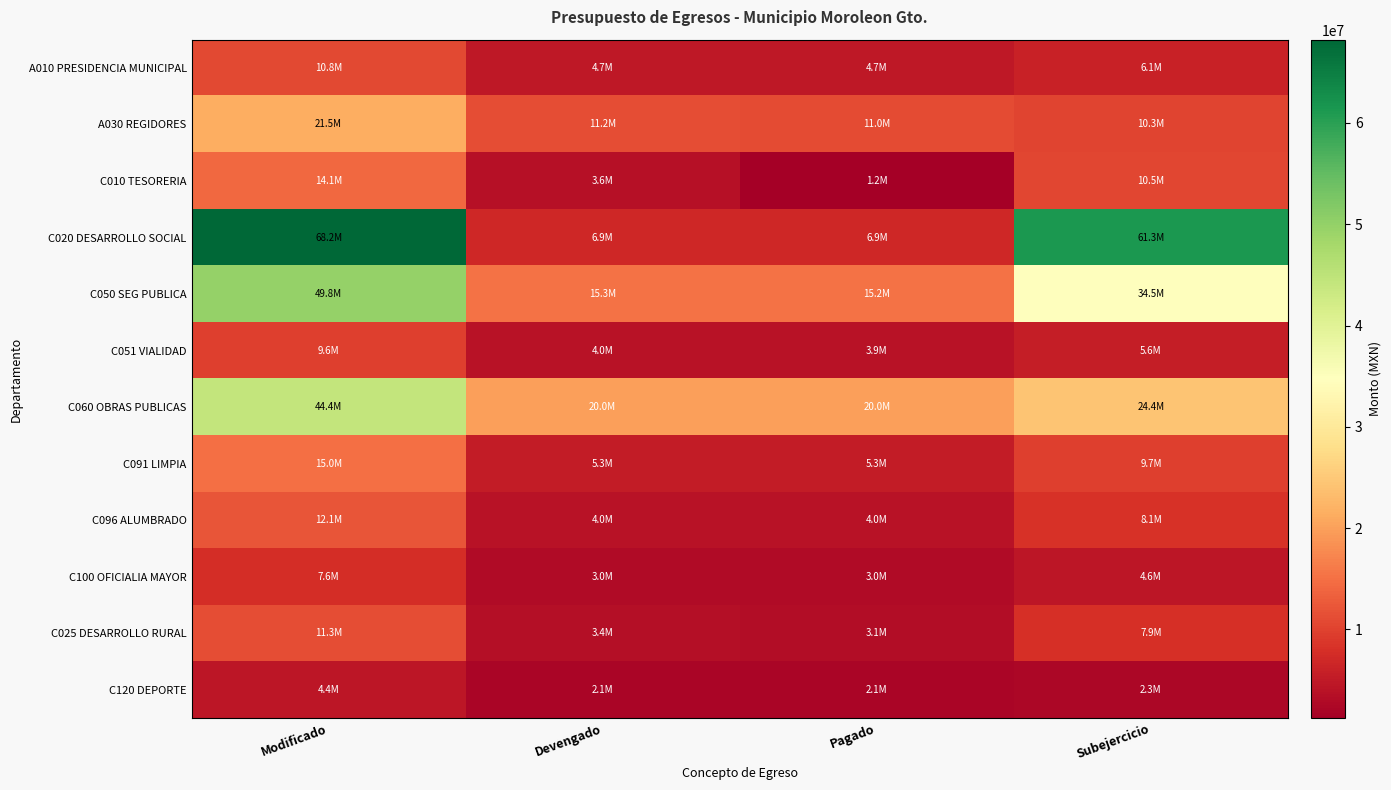

What is the total value across all series at Pagado?

80226889.3